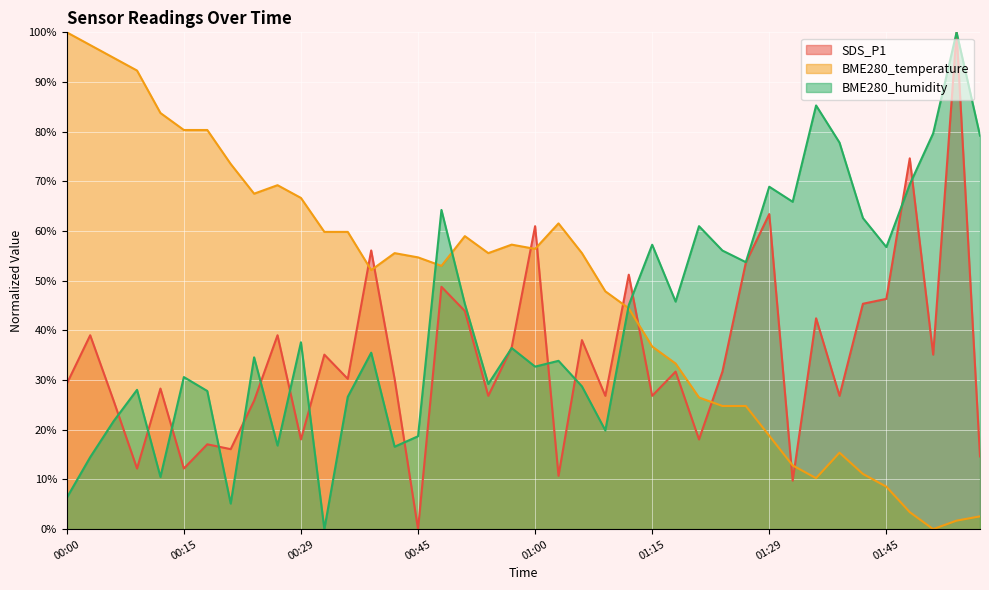

At which label is SDS_P1 closest to 50?

01:12